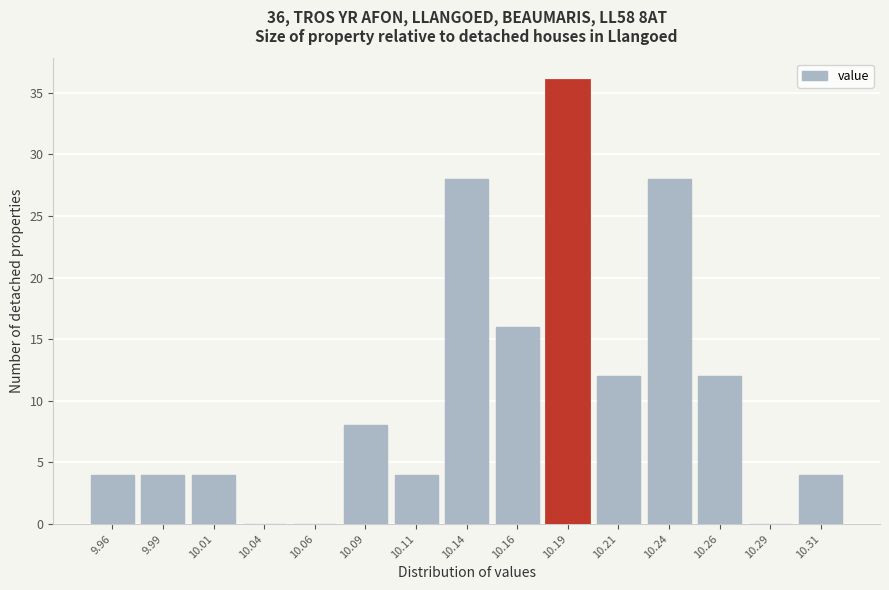

Reading right to left, extract all data points from this chart.

10.31=4	10.29=0	10.26=12	10.24=28	10.21=12	10.19=36	10.16=16	10.14=28	10.11=4	10.09=8	10.06=0	10.04=0	10.01=4	9.99=4	9.96=4